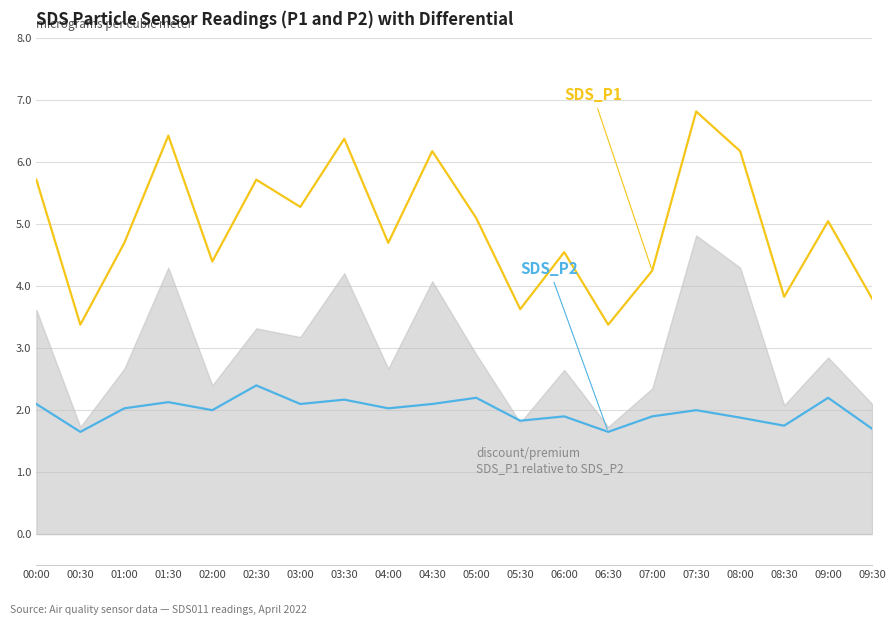

How many interior local peaks does the SDS_P1 series have?

7